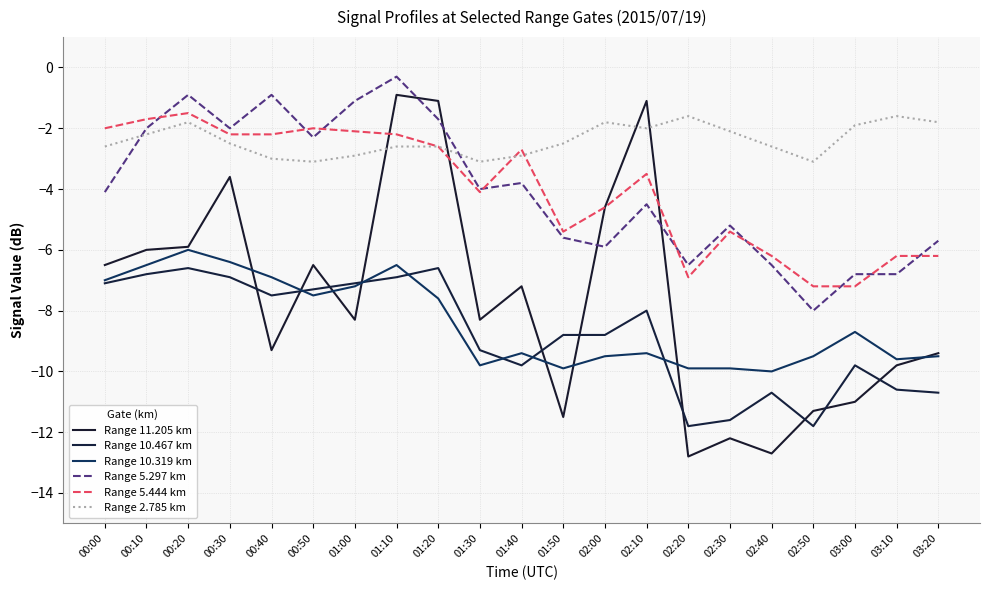

What is the value of the Range 11.205 km point at the 14th from the left?

-1.1